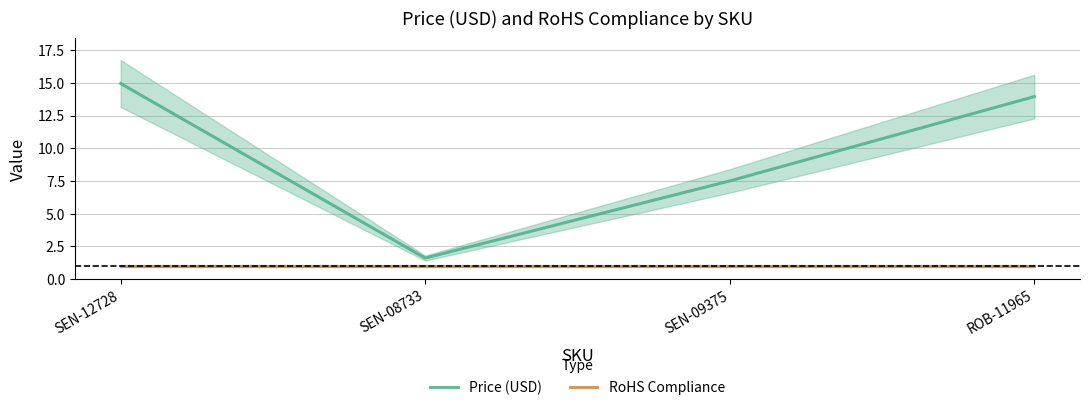

What is the spread (max minus min) of values at ROB-11965?

12.9